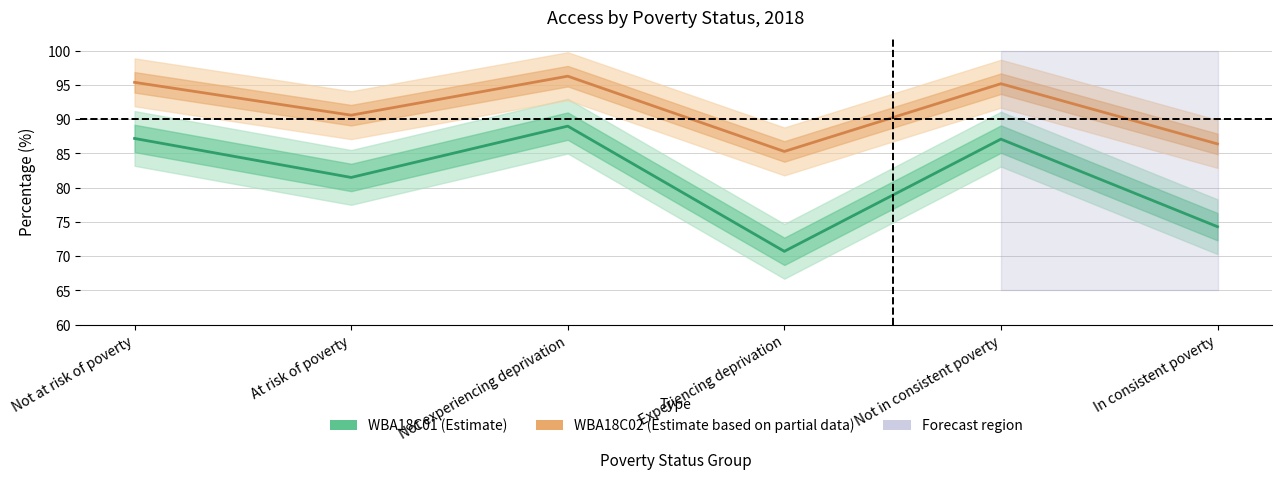

How many values in the WBA18C02 (Estimate based on partial data) series exceed 95?

3